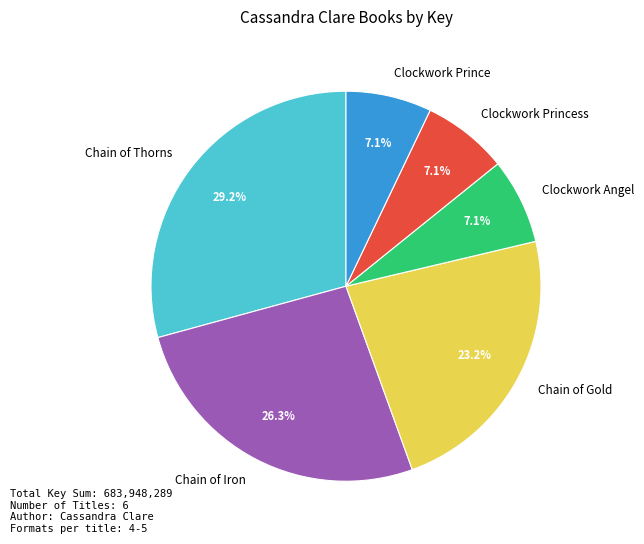

Approximately how many times larger is the value at Clockwork Prince compared to Chain of Gold?

0.3